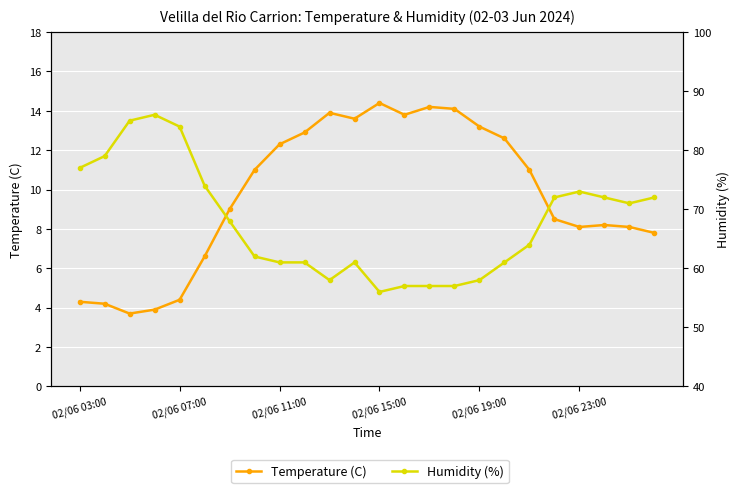

How many values in the Temperature (C) series exceed 11?

10